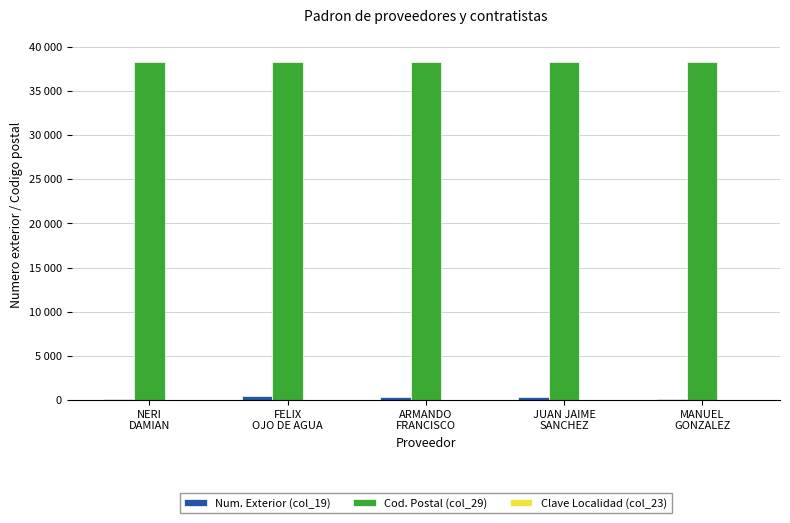

True or false: Num. Exterior (col_19) has a value of 309 at ARMANDO
FRANCISCO.

True